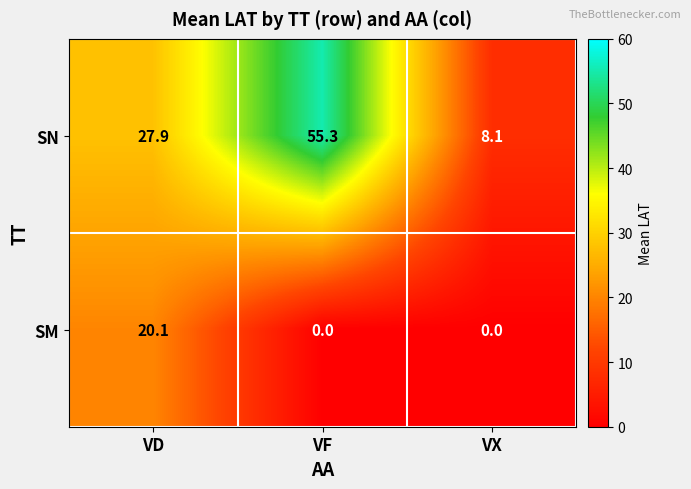

What is the sum of all SN values?

91.3